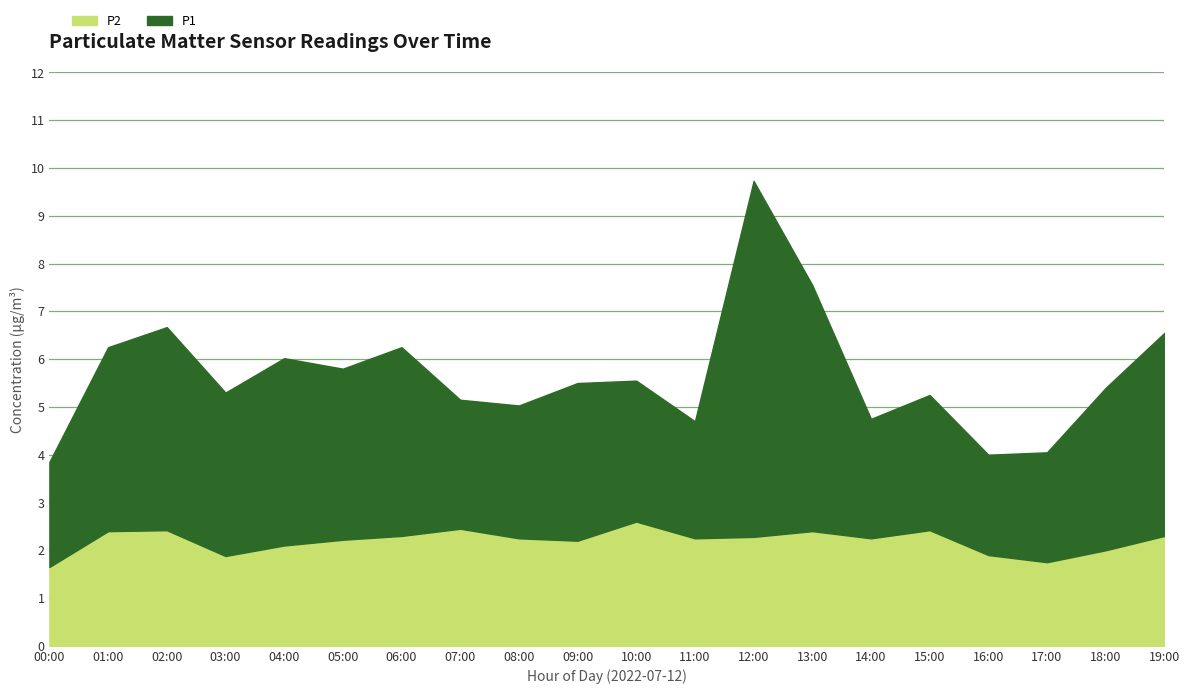

Which series changed the most between 06:00 and 14:00?

P1